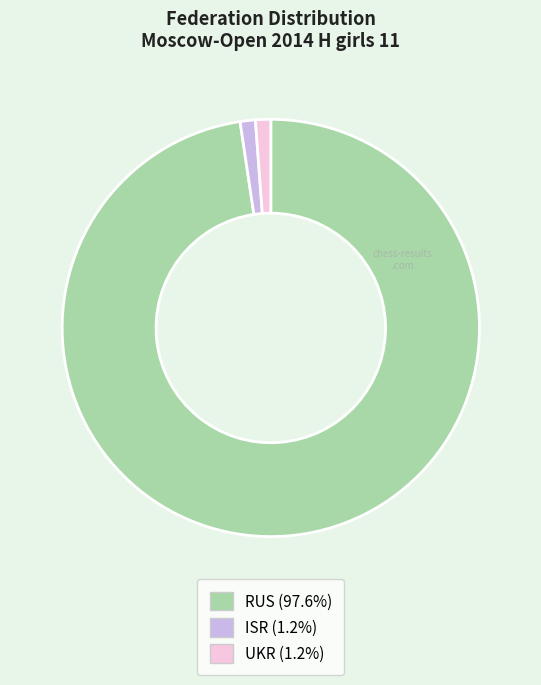

Combined, do RUS and UKR account for over 50%?

Yes